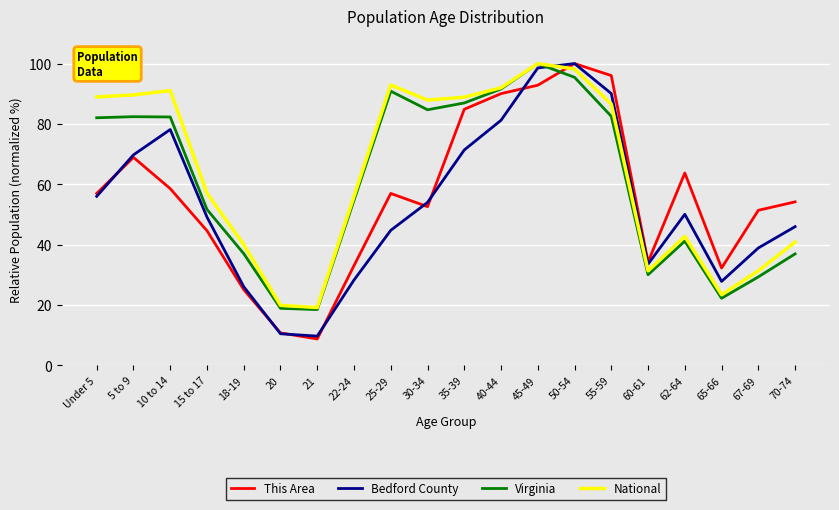

Does the chart have visible grid lines?

Yes